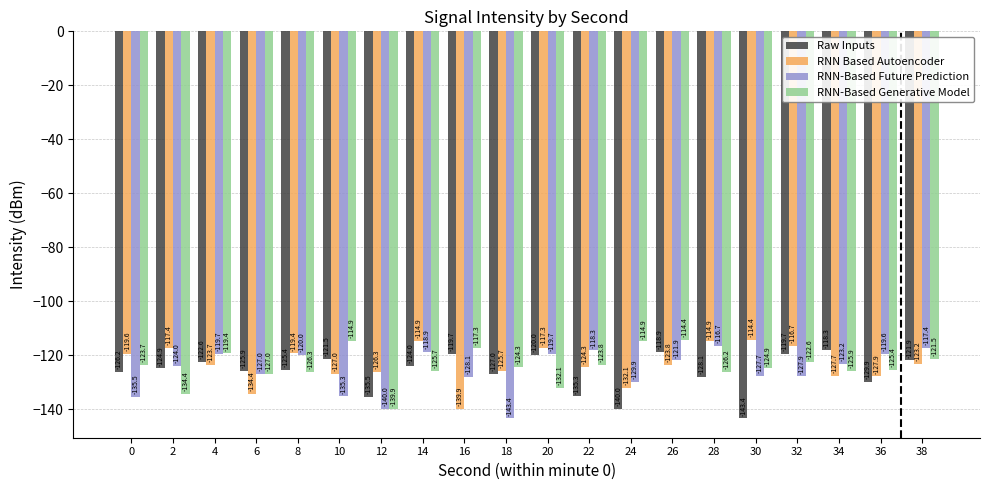

Rank the series at 26 from highest to lowest value.

RNN-Based Generative Model, Raw Inputs, RNN-Based Future Prediction, RNN Based Autoencoder